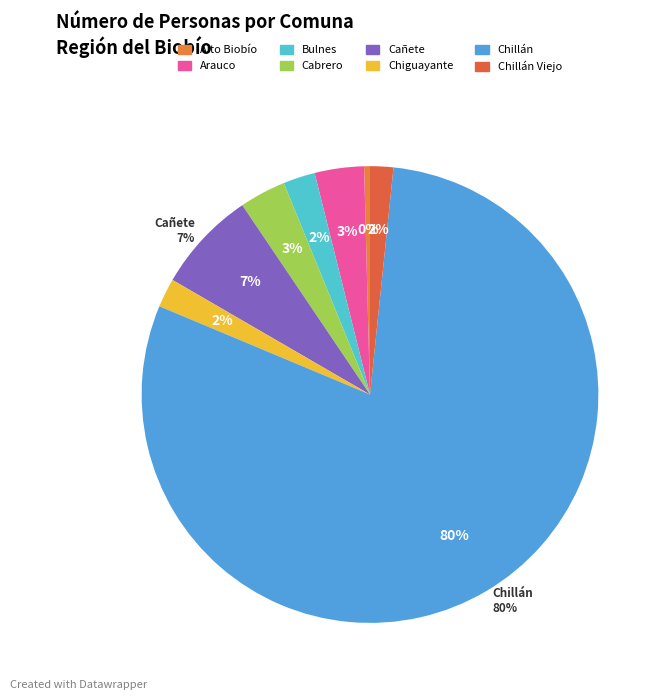

What is the majority slice?

Chillán